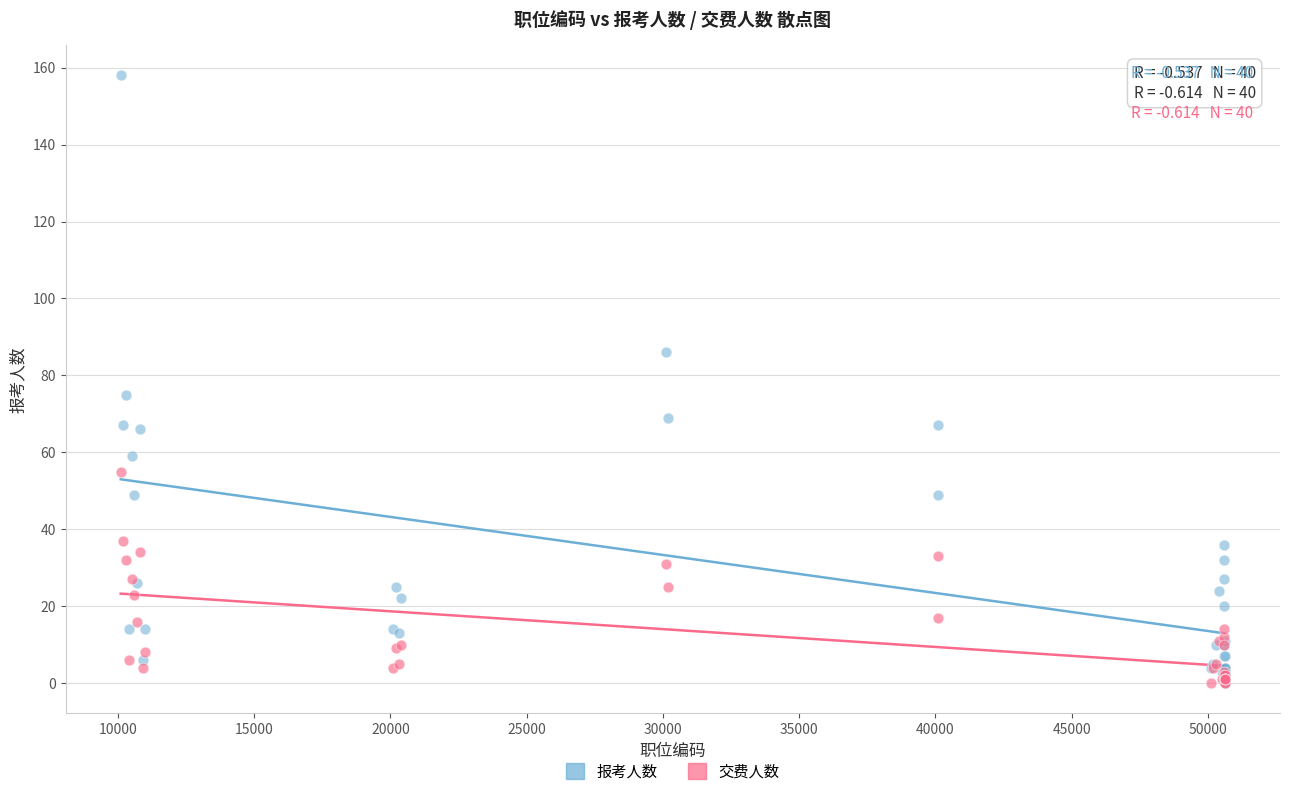

In the 报考人数 series, what Y value is closest to 79?

75